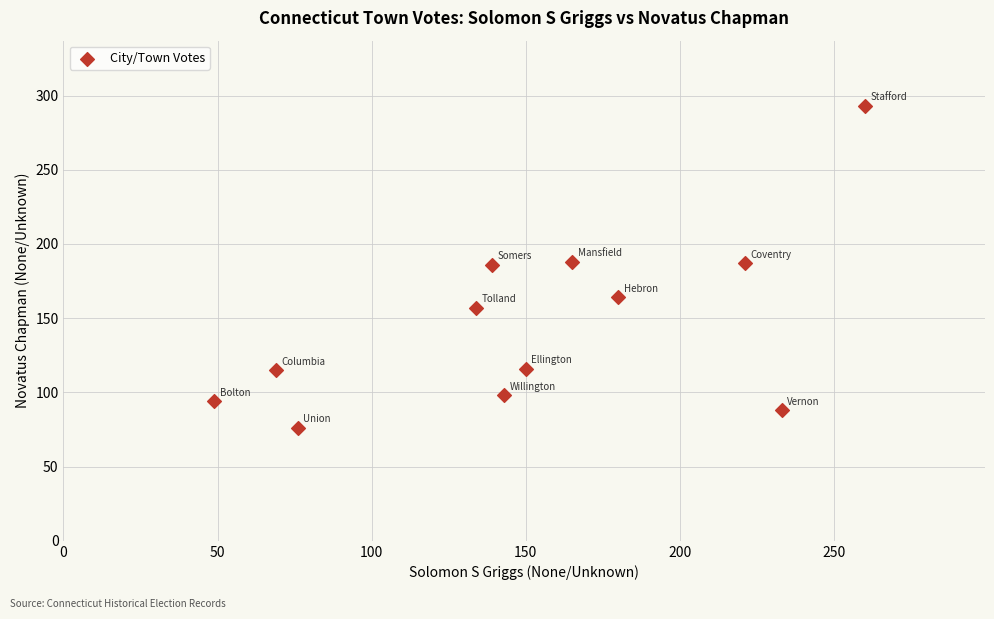

What is the range of X values (max minus min)?

211